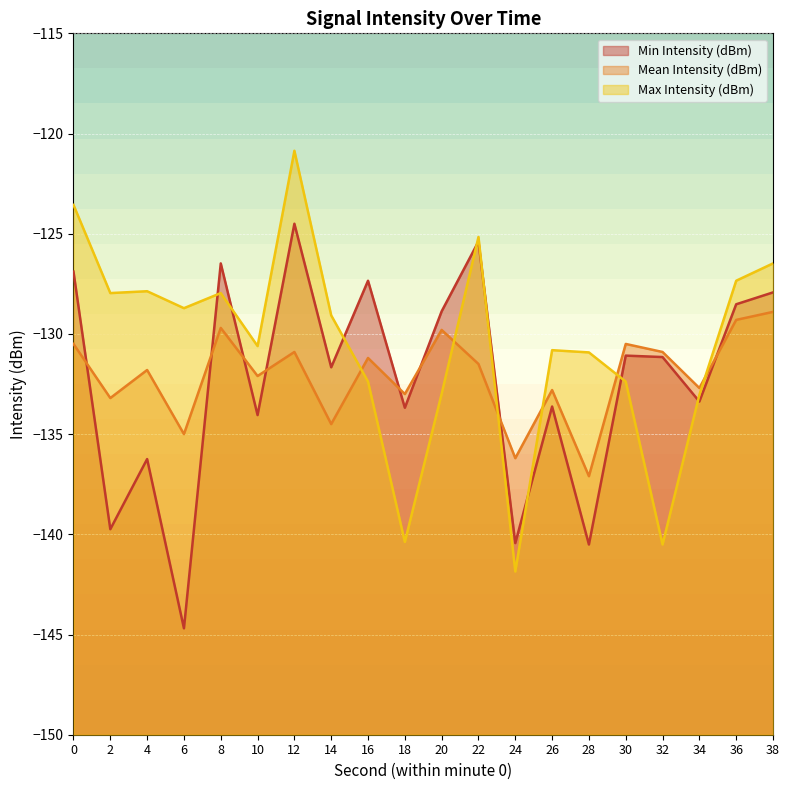

What is the difference between the second highest and minimum values in the Mean Intensity (dBm) series?

7.8